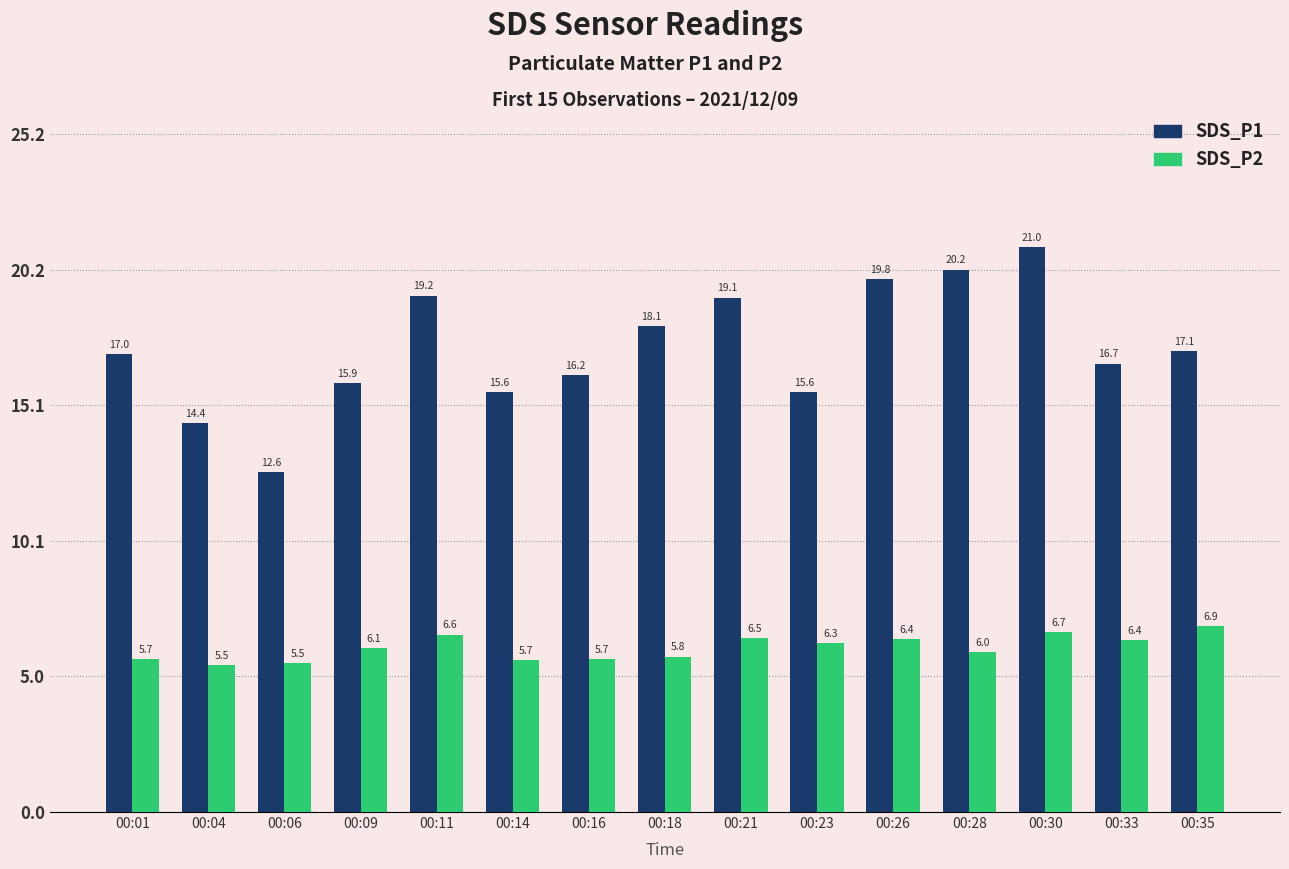

Is it true that SDS_P1 equals 20.7 at 00:14?

False